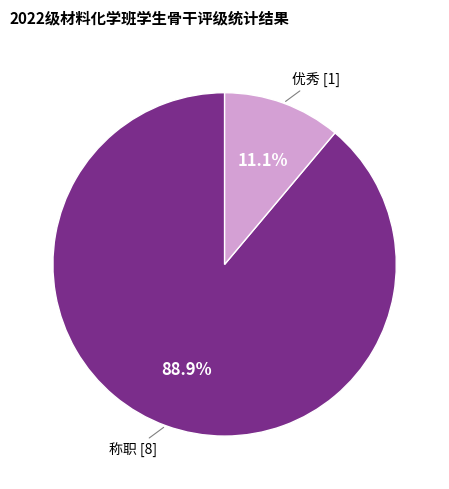

Is there any slice that represents more than half of the pie?

Yes